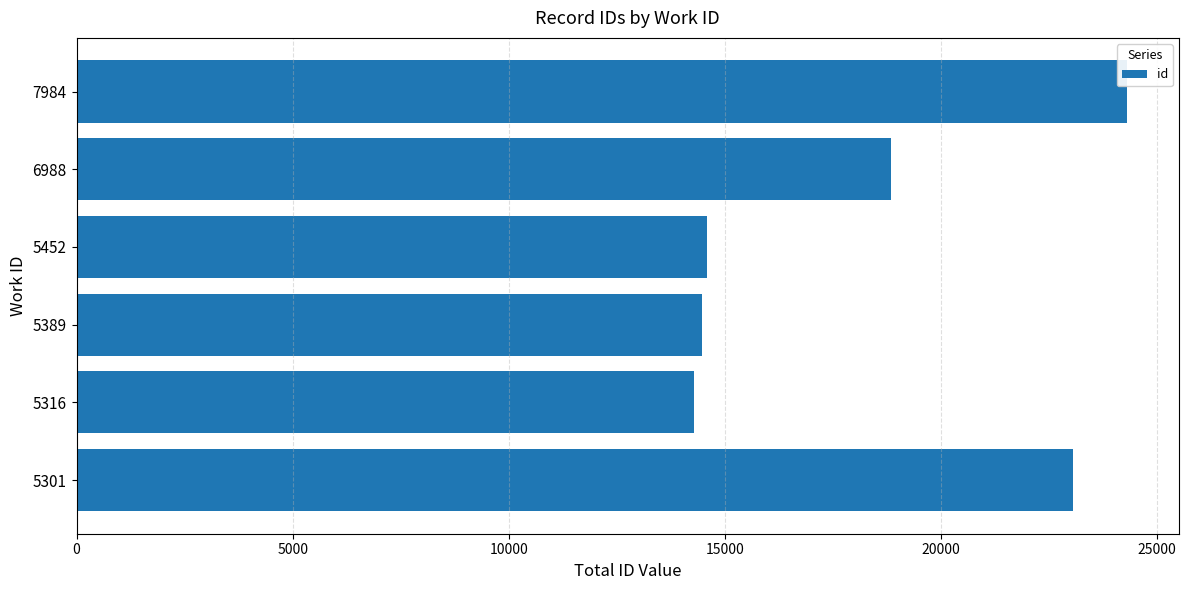

How many bars are there in total?

6